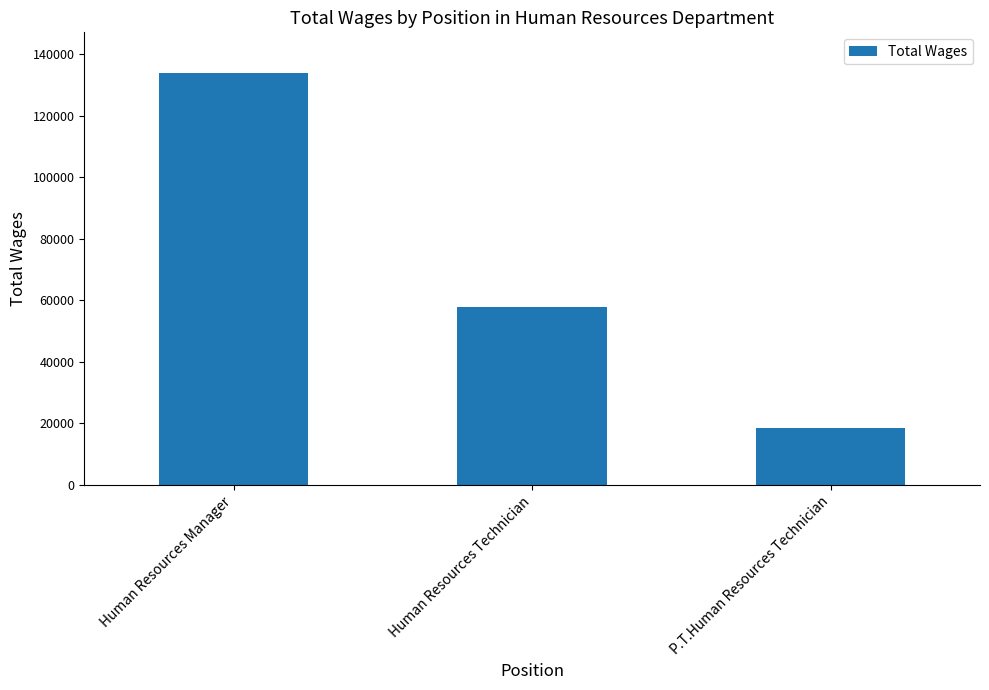

Does the chart contain stacked bars?

No